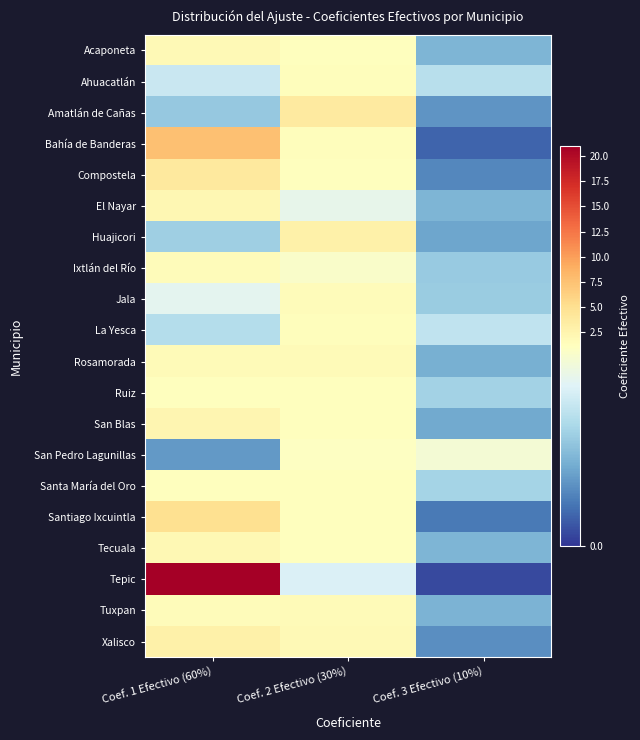

Reading left to right, list all the values displayed in this chart.

Acaponeta: Coef. 1 Efectivo (60%)=1.9	Coef. 2 Efectivo (30%)=1.3	Coef. 3 Efectivo (10%)=0.5
Ahuacatlán: Coef. 1 Efectivo (60%)=0.8	Coef. 2 Efectivo (30%)=1.3	Coef. 3 Efectivo (10%)=0.7
Amatlán de Cañas: Coef. 1 Efectivo (60%)=0.6	Coef. 2 Efectivo (30%)=3.7	Coef. 3 Efectivo (10%)=0.4
Bahía de Banderas: Coef. 1 Efectivo (60%)=7.6	Coef. 2 Efectivo (30%)=1.3	Coef. 3 Efectivo (10%)=0.2
Compostela: Coef. 1 Efectivo (60%)=3.8	Coef. 2 Efectivo (30%)=1.2	Coef. 3 Efectivo (10%)=0.3
El Nayar: Coef. 1 Efectivo (60%)=2.2	Coef. 2 Efectivo (30%)=1.0	Coef. 3 Efectivo (10%)=0.5
Huajicori: Coef. 1 Efectivo (60%)=0.6	Coef. 2 Efectivo (30%)=3.0	Coef. 3 Efectivo (10%)=0.4
Ixtlán del Río: Coef. 1 Efectivo (60%)=1.5	Coef. 2 Efectivo (30%)=1.1	Coef. 3 Efectivo (10%)=0.6
Jala: Coef. 1 Efectivo (60%)=0.9	Coef. 2 Efectivo (30%)=1.6	Coef. 3 Efectivo (10%)=0.6
La Yesca: Coef. 1 Efectivo (60%)=0.7	Coef. 2 Efectivo (30%)=1.3	Coef. 3 Efectivo (10%)=0.8
Rosamorada: Coef. 1 Efectivo (60%)=1.7	Coef. 2 Efectivo (30%)=1.6	Coef. 3 Efectivo (10%)=0.5
Ruiz: Coef. 1 Efectivo (60%)=1.3	Coef. 2 Efectivo (30%)=1.2	Coef. 3 Efectivo (10%)=0.7
San Blas: Coef. 1 Efectivo (60%)=2.2	Coef. 2 Efectivo (30%)=1.3	Coef. 3 Efectivo (10%)=0.5
San Pedro Lagunillas: Coef. 1 Efectivo (60%)=0.4	Coef. 2 Efectivo (30%)=1.1	Coef. 3 Efectivo (10%)=1.1
Santa María del Oro: Coef. 1 Efectivo (60%)=1.2	Coef. 2 Efectivo (30%)=1.2	Coef. 3 Efectivo (10%)=0.7
Santiago Ixcuintla: Coef. 1 Efectivo (60%)=5.0	Coef. 2 Efectivo (30%)=1.2	Coef. 3 Efectivo (10%)=0.3
Tecuala: Coef. 1 Efectivo (60%)=2.0	Coef. 2 Efectivo (30%)=1.2	Coef. 3 Efectivo (10%)=0.5
Tepic: Coef. 1 Efectivo (60%)=21.0	Coef. 2 Efectivo (30%)=0.9	Coef. 3 Efectivo (10%)=0.1
Tuxpan: Coef. 1 Efectivo (60%)=1.6	Coef. 2 Efectivo (30%)=1.7	Coef. 3 Efectivo (10%)=0.5
Xalisco: Coef. 1 Efectivo (60%)=2.9	Coef. 2 Efectivo (30%)=1.8	Coef. 3 Efectivo (10%)=0.3